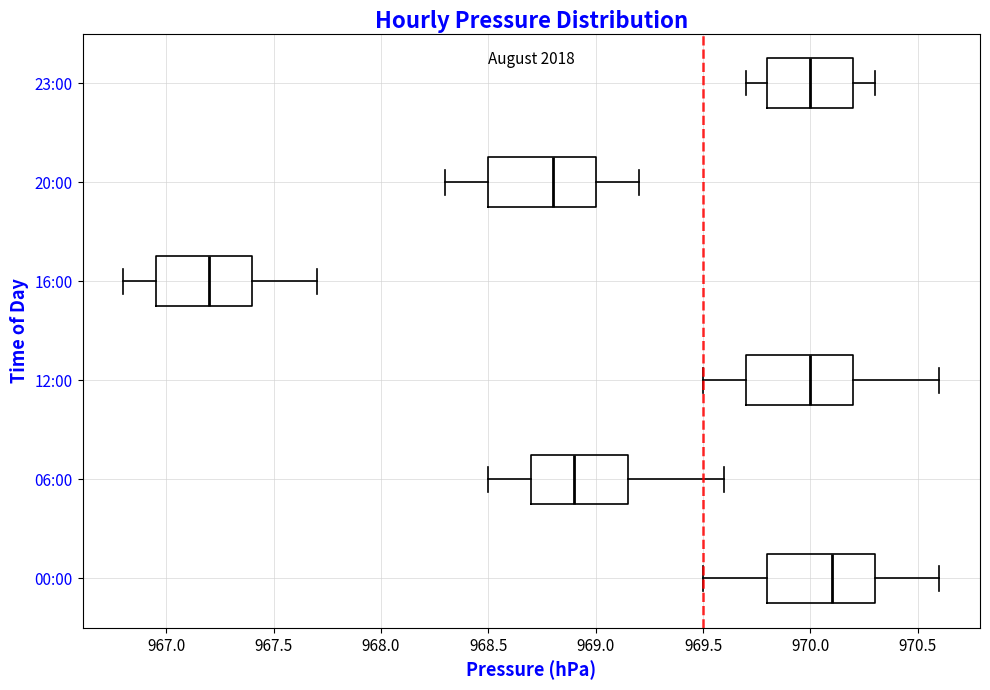

Reading bottom to top, read every box against the x-axis: the position of its median line, the range the box covers, and the ends of its whiskers. The values are not printed on the chart, so give them approximately, as read against the axis.

00:00: median 970.10, box 969.80 to 970.30, whiskers 969.50 to 970.60
06:00: median 968.90, box 968.70 to 969.15, whiskers 968.50 to 969.60
12:00: median 970.00, box 969.70 to 970.20, whiskers 969.50 to 970.60
16:00: median 967.20, box 966.95 to 967.40, whiskers 966.80 to 967.70
20:00: median 968.80, box 968.50 to 969.00, whiskers 968.30 to 969.20
23:00: median 970.00, box 969.80 to 970.20, whiskers 969.70 to 970.30